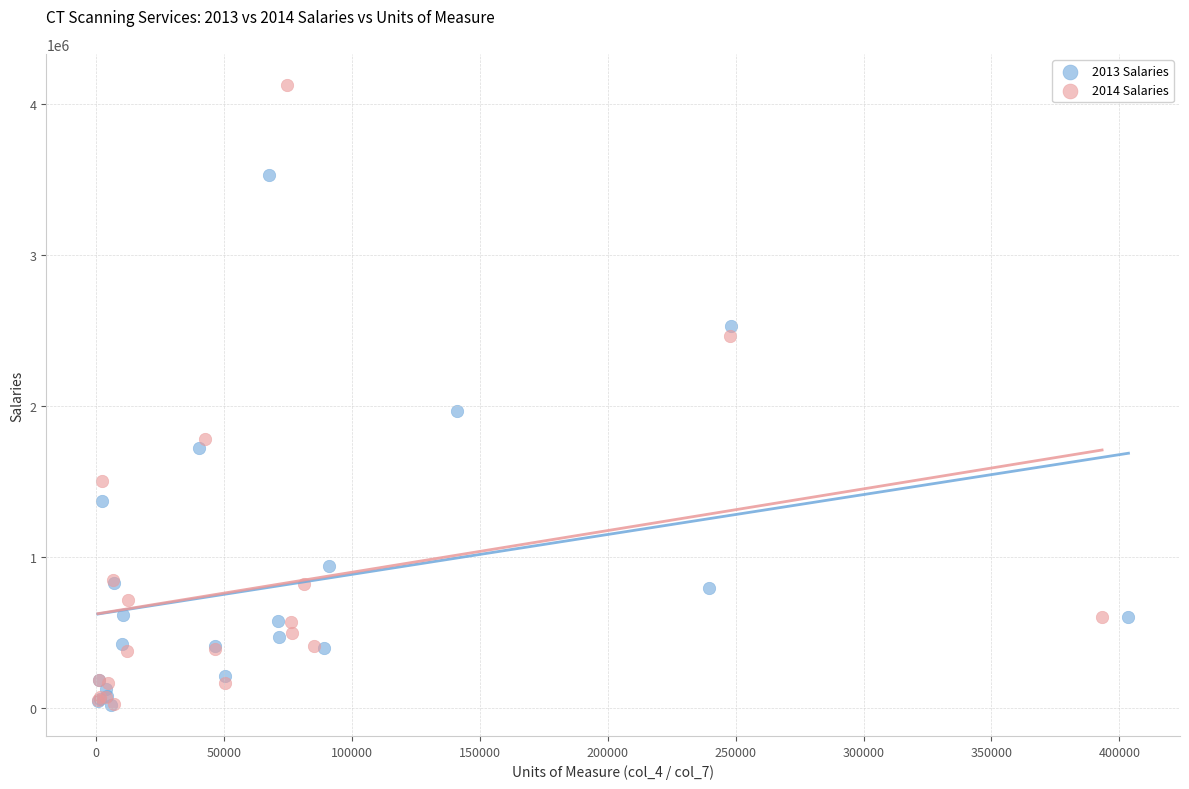

Which series contains the highest Y value?

2014 Salaries